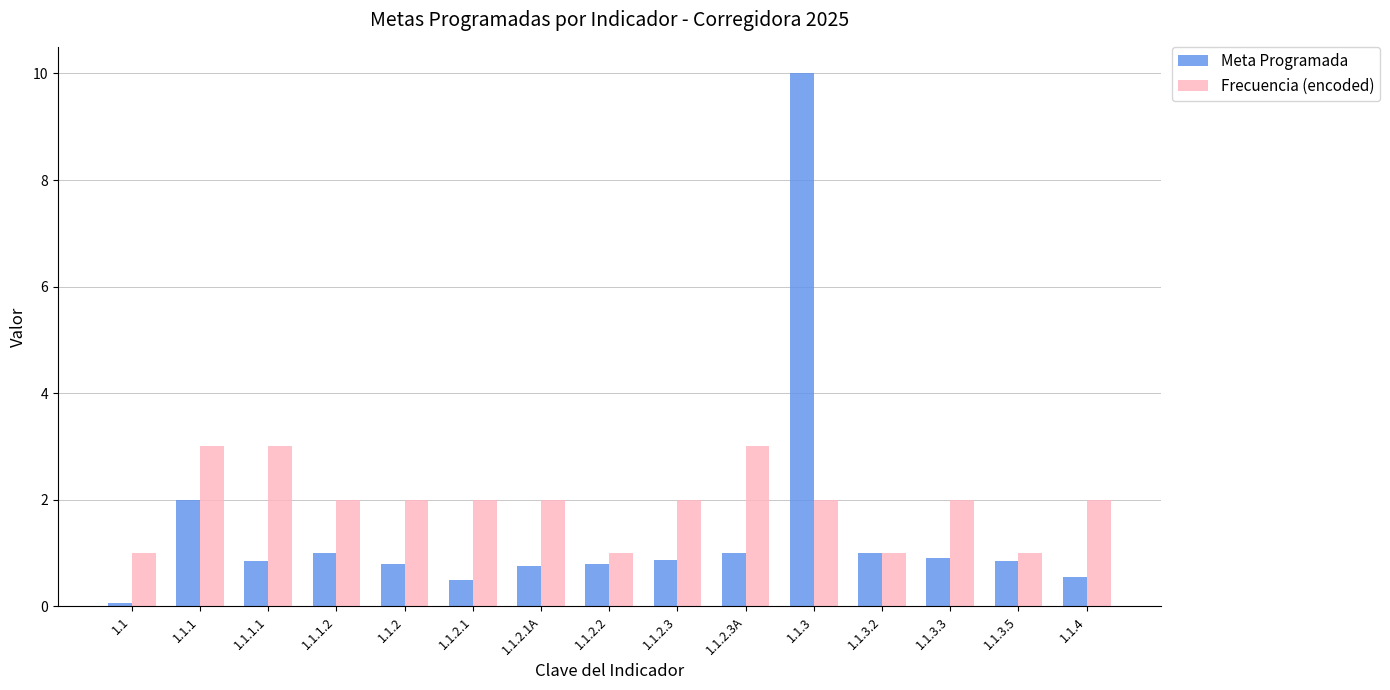

How many bars are there in each group?

2